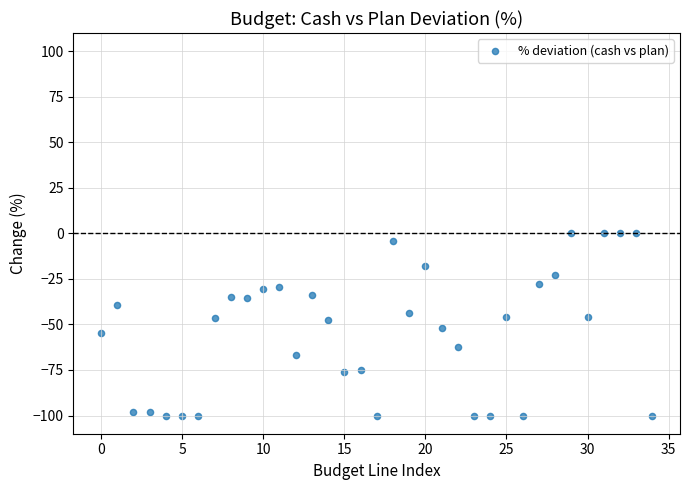

What is the range of Y values (max minus min)?

100.0